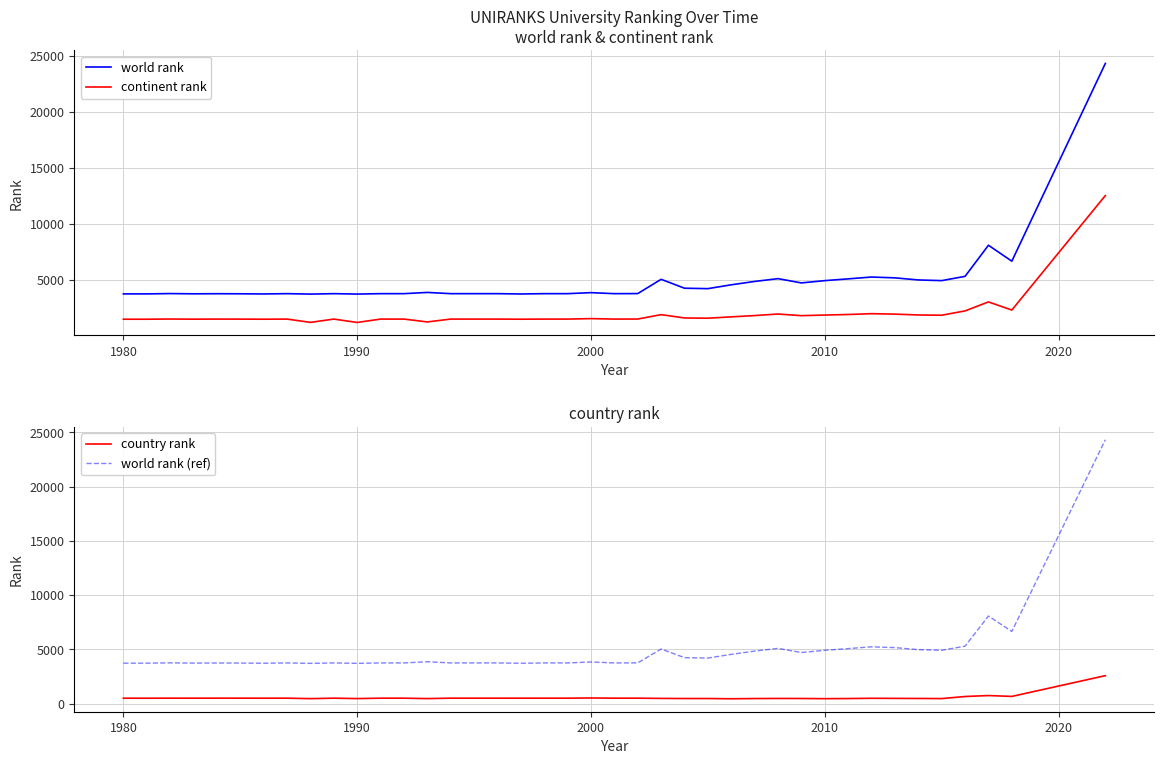

True or false: country rank and world rank (ref) cross at least once.

False